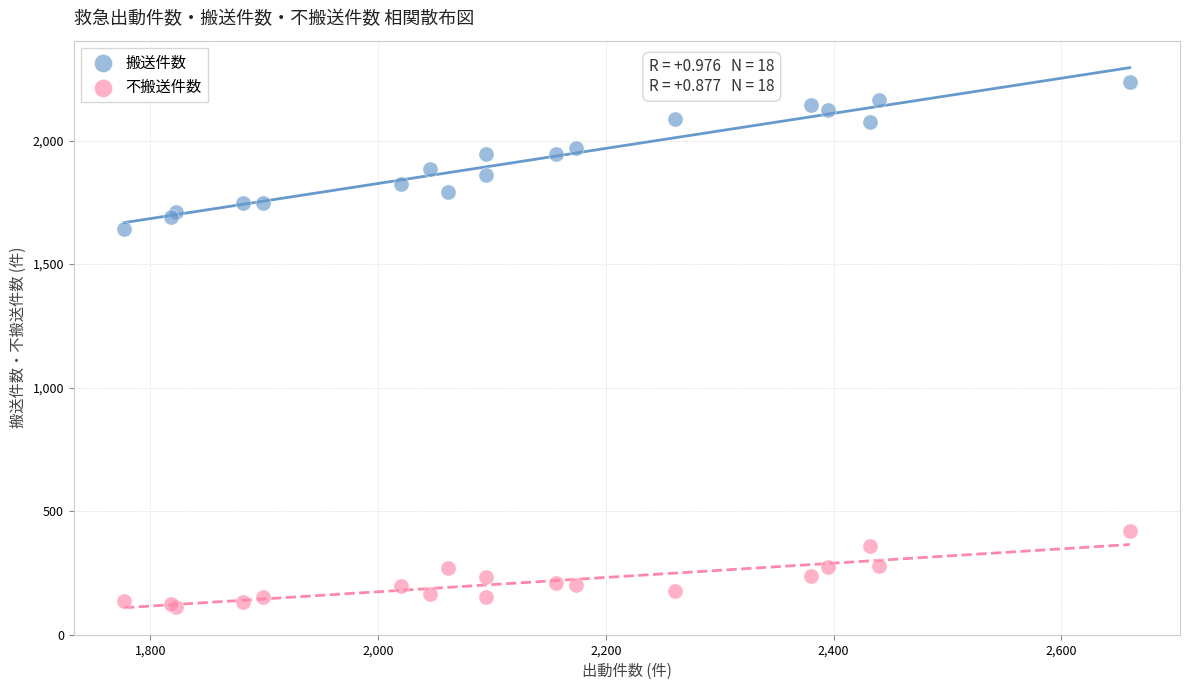

What are all the series names shown in the legend?

搬送件数, 不搬送件数